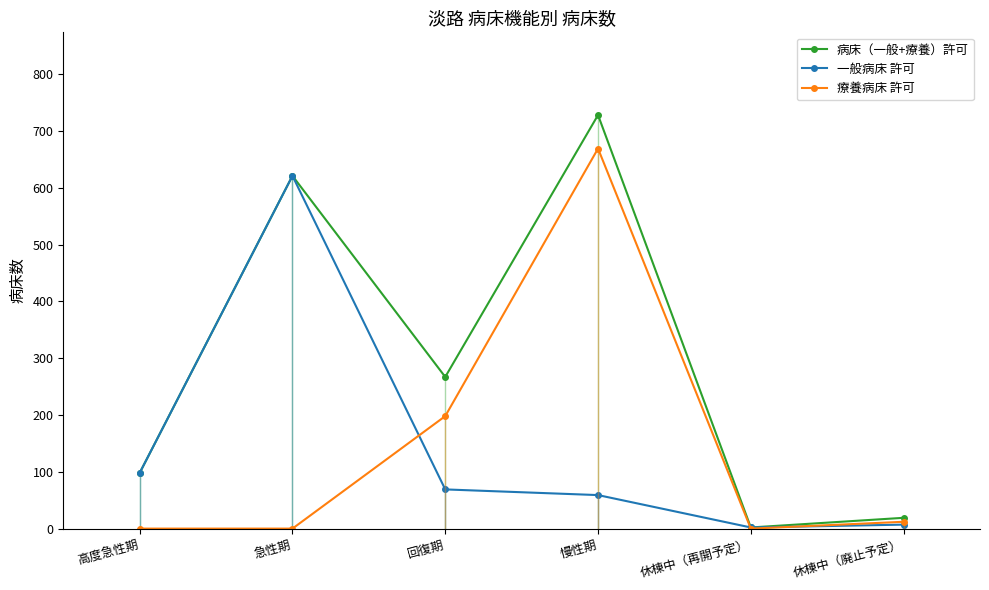

Which series has the largest range (max minus min)?

病床（一般+療養）許可